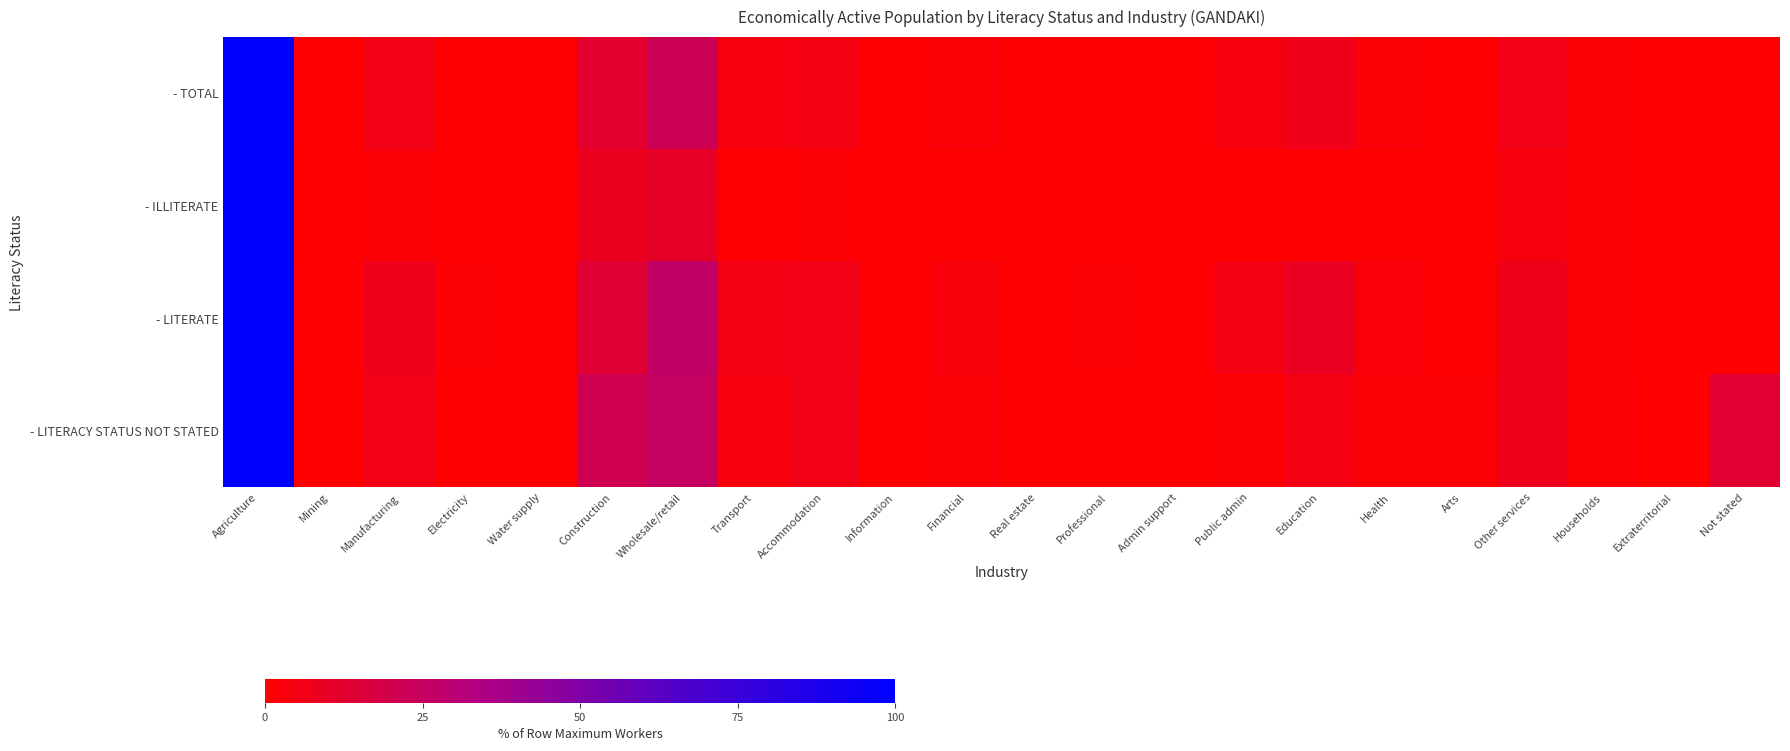

Reading left to right, transcribe all the data shown in this chart.

- TOTAL: Agriculture=100.0	Mining=0.4	Manufacturing=5.5	Electricity=0.7	Water supply=0.4	Construction=12.2	Wholesale/retail=22.3	Transport=4.0	Accommodation=4.5	Information=0.5	Financial=2.1	Real estate=0.1	Professional=0.6	Admin support=0.4	Public admin=3.7	Education=6.5	Health=2.0	Arts=0.5	Other services=5.5	Households=1.2	Extraterritorial=0.1	Not stated=0.4
- ILLITERATE: Agriculture=100.0	Mining=0.3	Manufacturing=2.2	Electricity=0.1	Water supply=0.2	Construction=8.5	Wholesale/retail=10.2	Transport=0.6	Accommodation=1.3	Information=0.0	Financial=0.1	Real estate=0.0	Professional=0.0	Admin support=0.0	Public admin=0.2	Education=0.3	Health=0.1	Arts=0.1	Other services=3.5	Households=1.3	Extraterritorial=0.0	Not stated=0.2
- LITERATE: Agriculture=100.0	Mining=0.5	Manufacturing=6.7	Electricity=0.9	Water supply=0.5	Construction=13.6	Wholesale/retail=26.6	Transport=5.2	Accommodation=5.6	Information=0.7	Financial=2.8	Real estate=0.2	Professional=0.9	Admin support=0.5	Public admin=4.9	Education=8.7	Health=2.6	Arts=0.7	Other services=6.3	Households=1.2	Extraterritorial=0.1	Not stated=0.5
- LITERACY STATUS NOT STATED: Agriculture=100.0	Mining=0.2	Manufacturing=5.7	Electricity=0.3	Water supply=0.6	Construction=20.9	Wholesale/retail=25.5	Transport=3.5	Accommodation=5.8	Information=0.2	Financial=1.7	Real estate=0.0	Professional=0.2	Admin support=0.2	Public admin=1.4	Education=4.7	Health=1.6	Arts=0.9	Other services=7.4	Households=1.6	Extraterritorial=0.0	Not stated=13.1